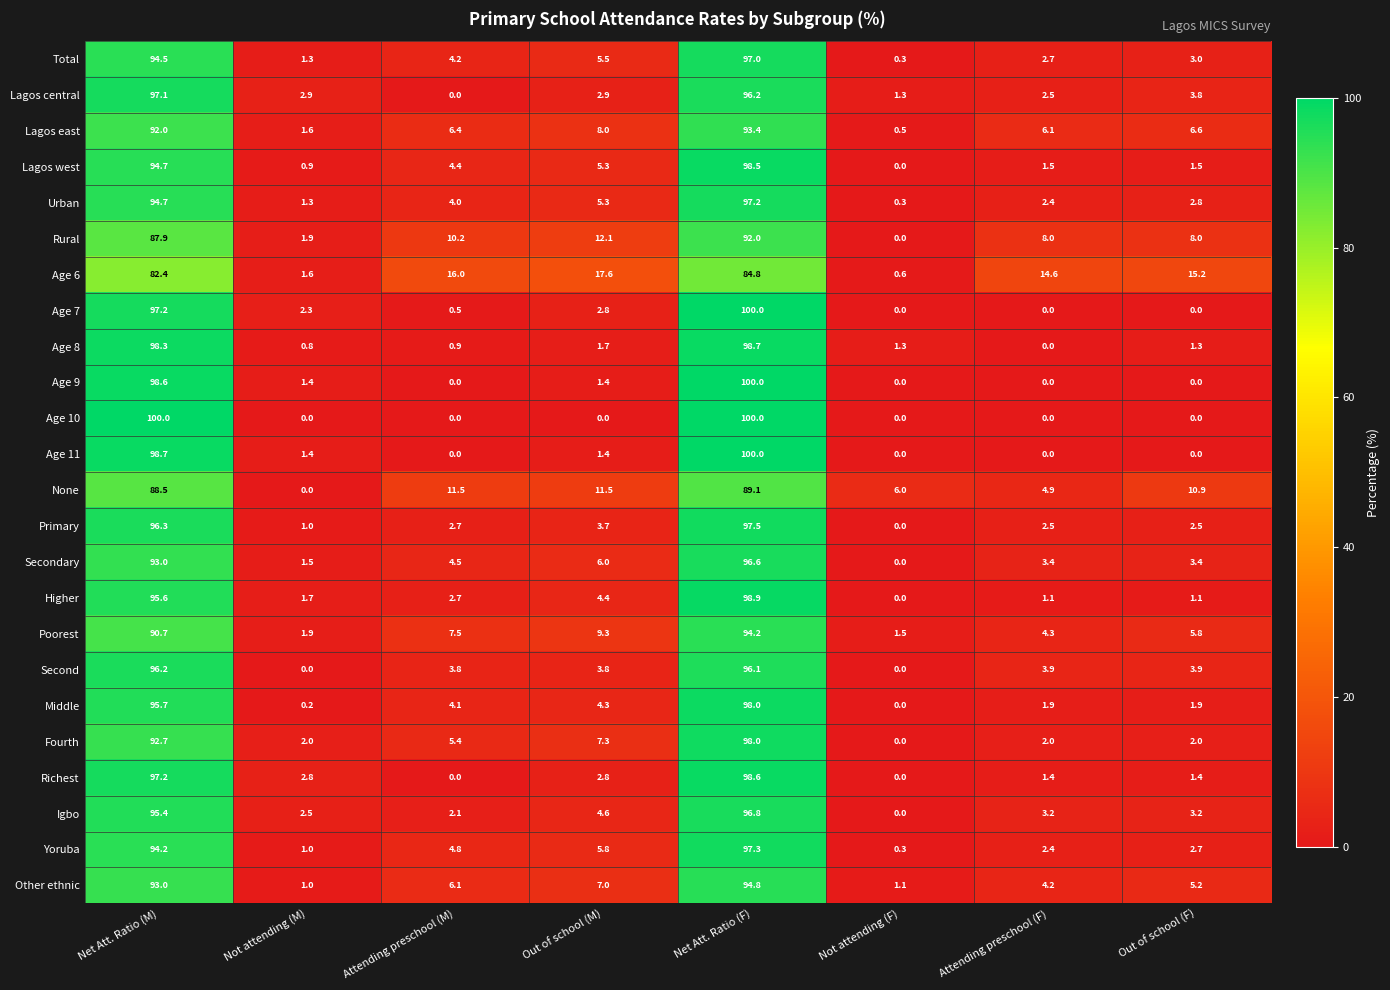

Rank the categories by Urban value from highest to lowest.

Net Att. Ratio (F), Net Att. Ratio (M), Out of school (M), Attending preschool (M), Out of school (F), Attending preschool (F), Not attending (M), Not attending (F)